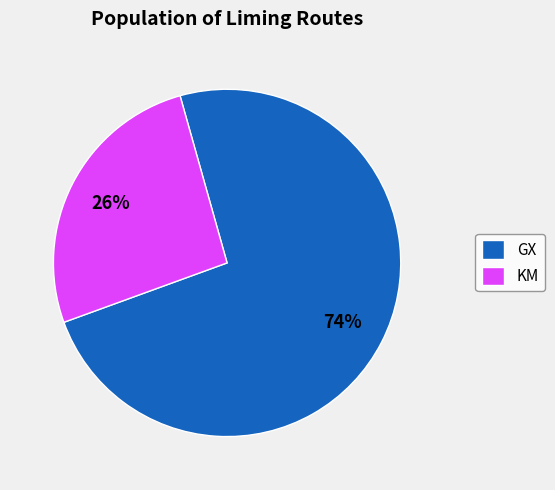

Does any single category account for the majority?

Yes